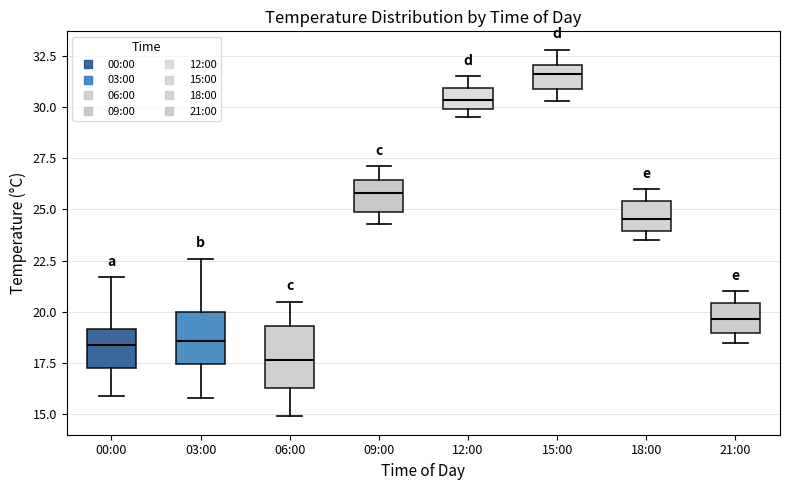

Reading left to right, transcribe this box plot: for each box, give where its median line is, the range the box spans, and where its two whiskers end, as read against the y-axis. The values are not printed on the chart, so give them approximately, as read against the axis.

00:00: median 18.5, box 17.5 to 19.0, whiskers 16.0 to 21.5
03:00: median 18.5, box 17.5 to 20.0, whiskers 16.0 to 22.5
06:00: median 17.5, box 16.5 to 19.5, whiskers 15.0 to 20.5
09:00: median 26.0, box 25.0 to 26.5, whiskers 24.5 to 27.0
12:00: median 30.5, box 30.0 to 31.0, whiskers 29.5 to 31.5
15:00: median 31.5, box 31.0 to 32.0, whiskers 30.5 to 33.0
18:00: median 24.5, box 24.0 to 25.5, whiskers 23.5 to 26.0
21:00: median 19.5, box 19.0 to 20.5, whiskers 18.5 to 21.0